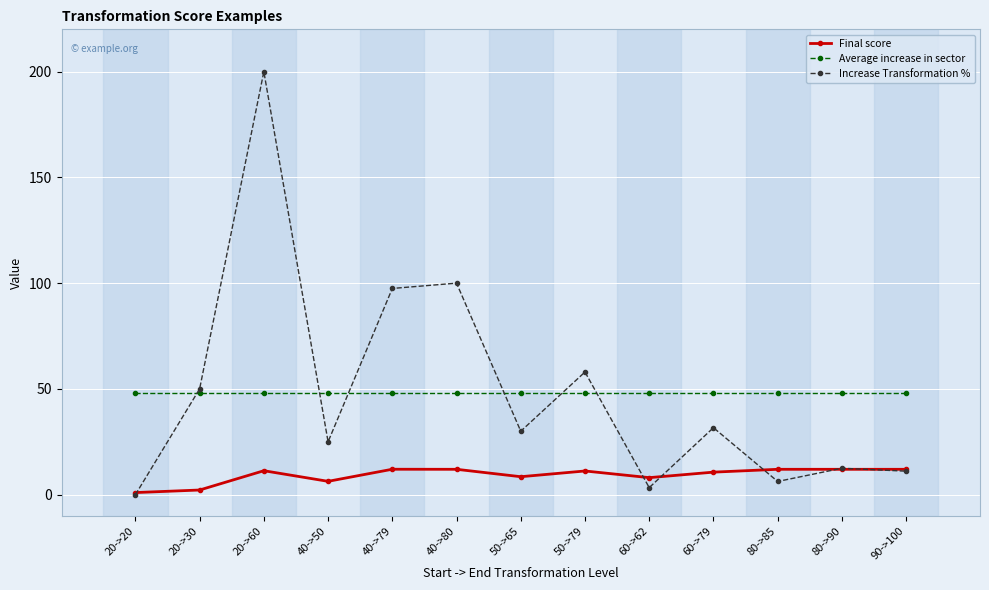

The value of Average increase in sector at 90->100 is 48.1. True or false?

True